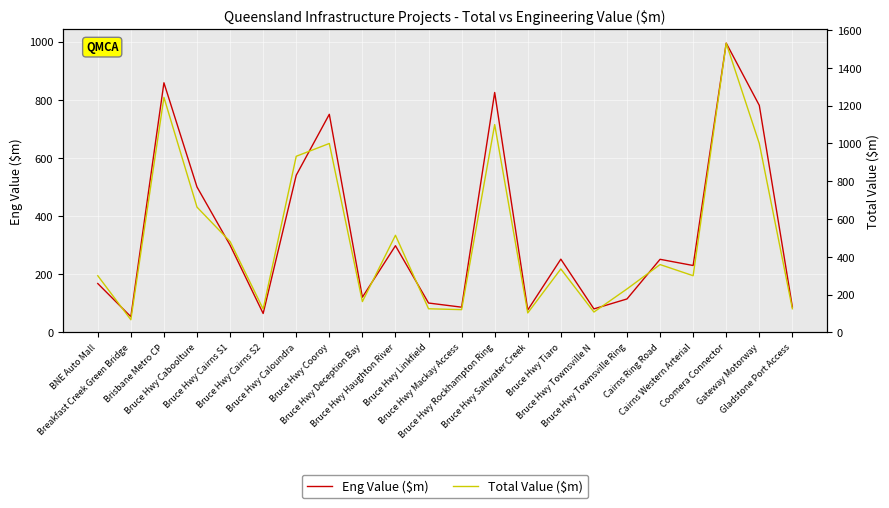

True or false: Total Value ($m) and Eng Value ($m) intersect in this chart.

False